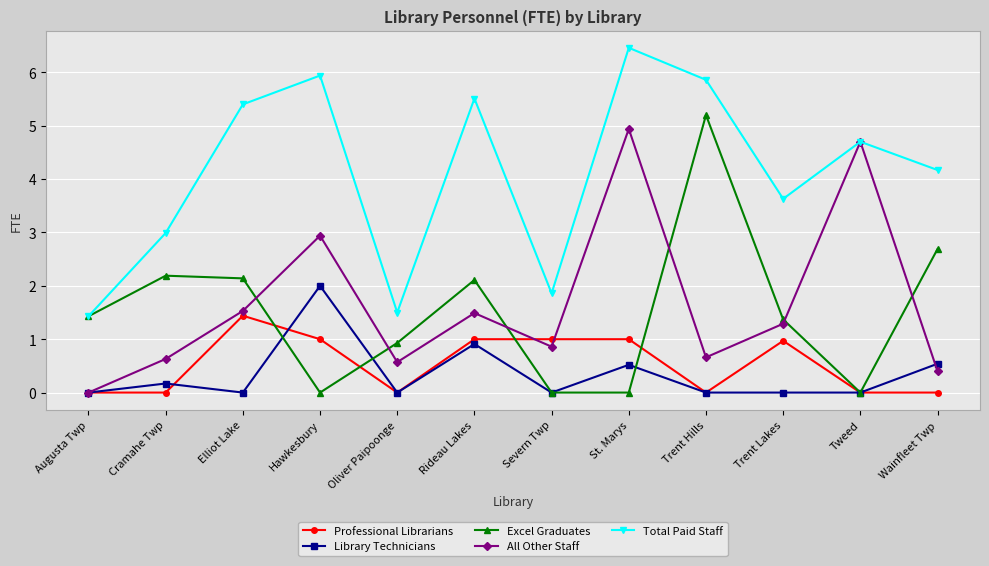

Which series has the largest total across all categories?

Total Paid Staff